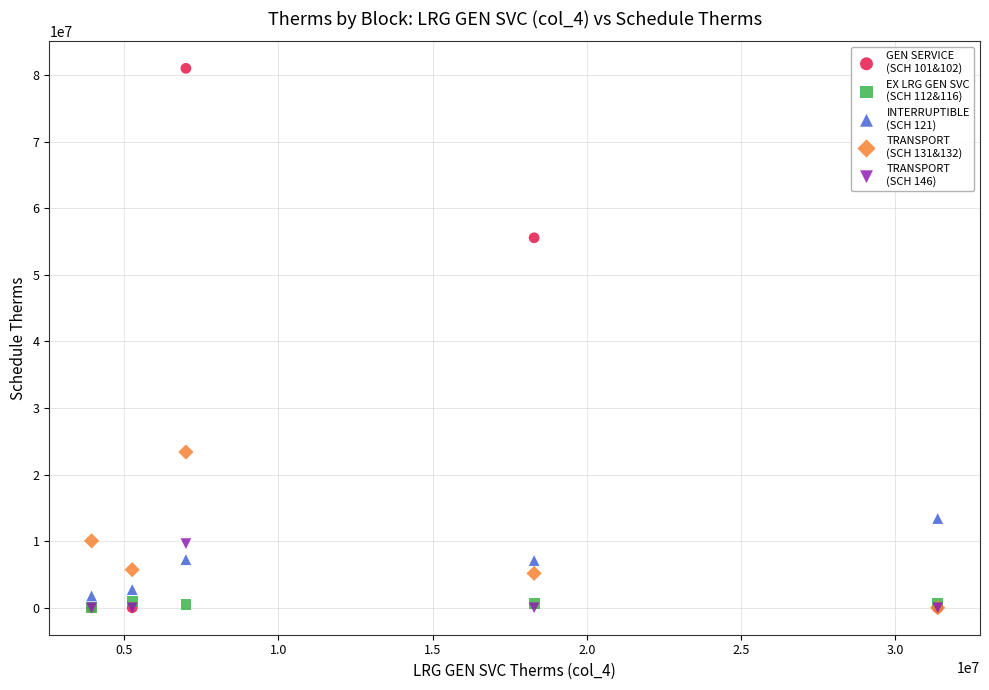

Across all series, what Y value is closest to 40496829?

55549613.8